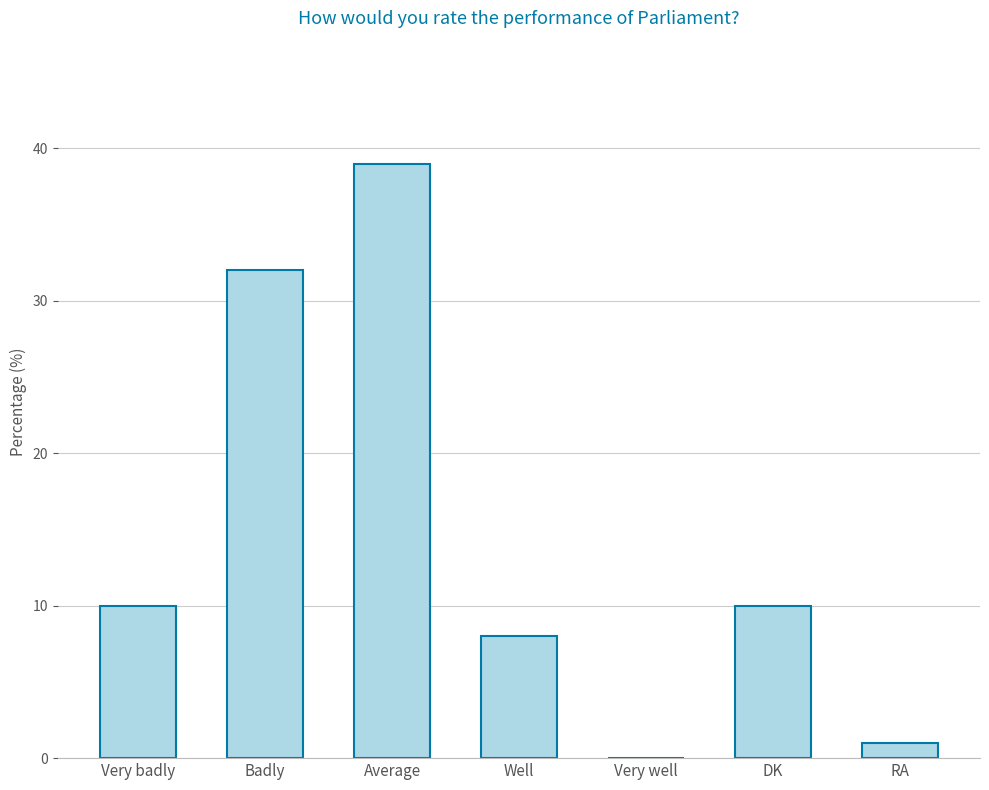

The chart shows a value of 14 at Very well. True or false?

False